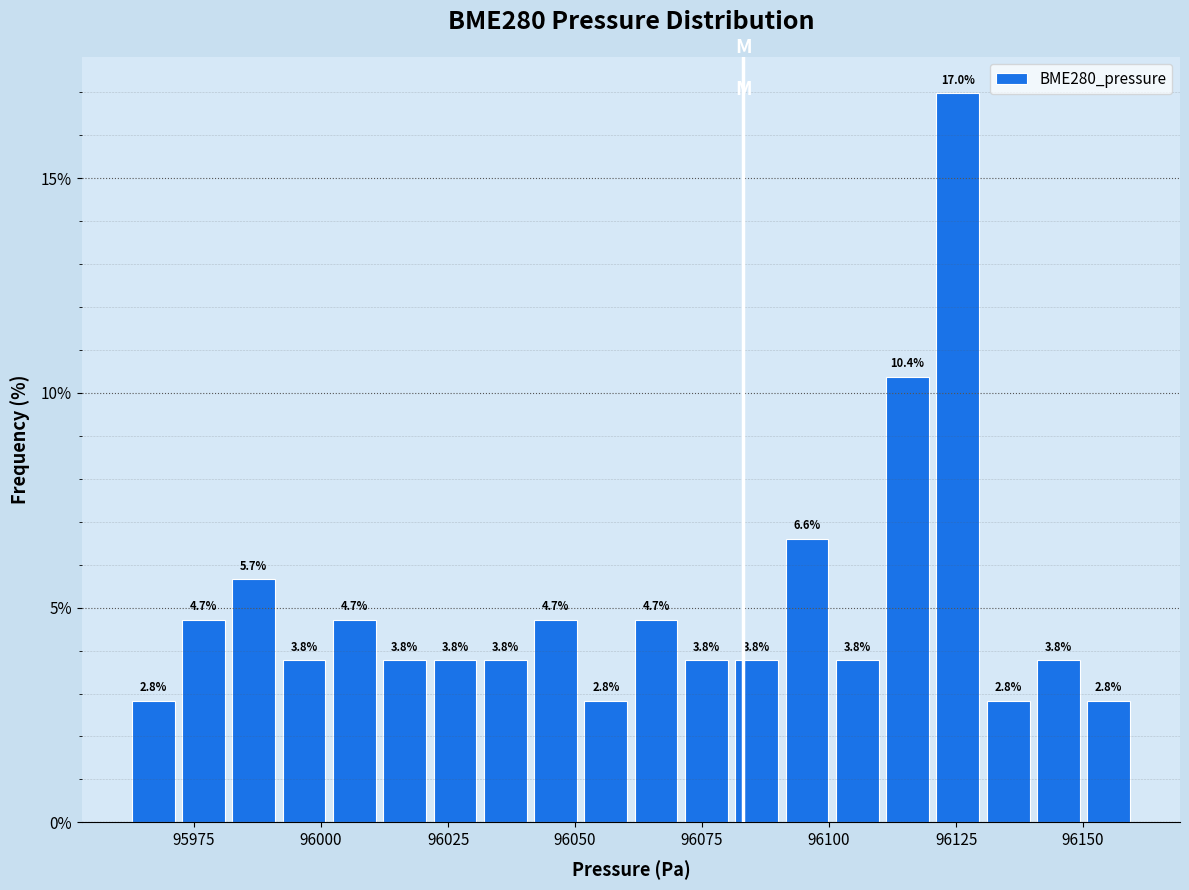

Read against the x-axis, roughly where is the centre of the tallest bar?

96125